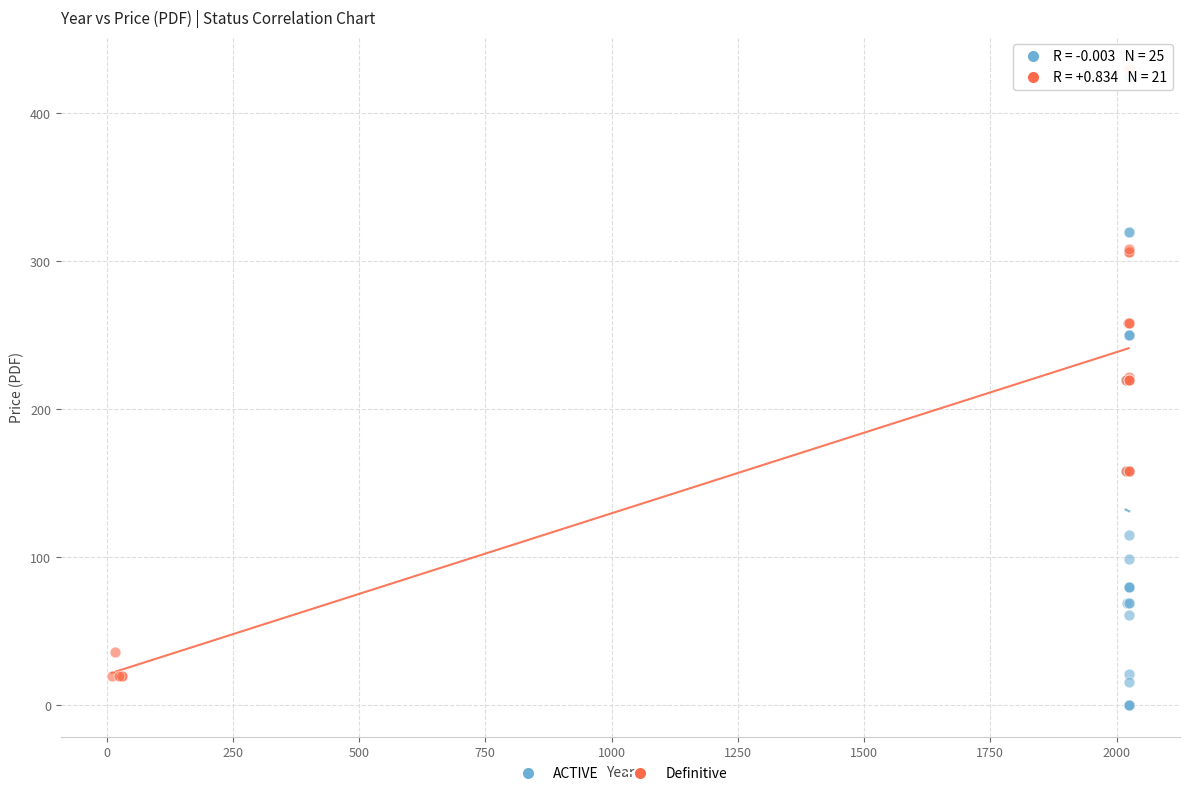

Which series reaches the minimum Y coordinate?

ACTIVE